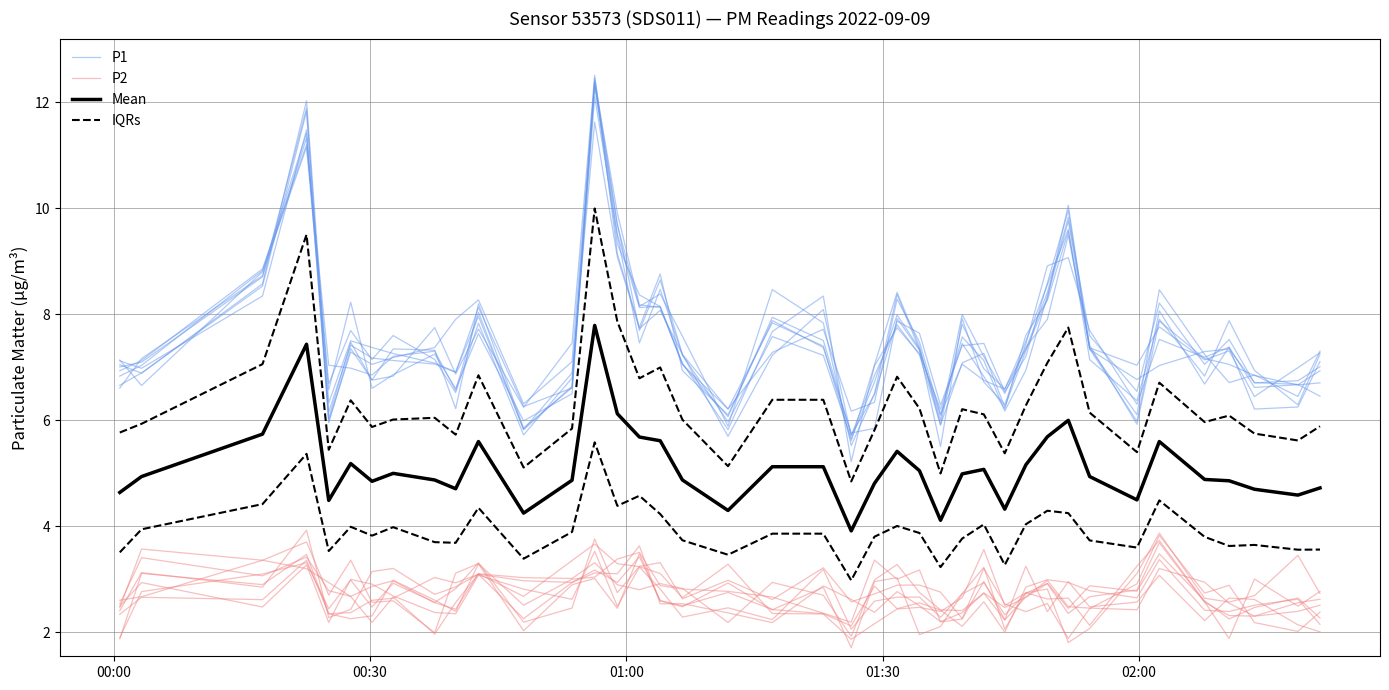

What is the sum of all Mean values?

204.6